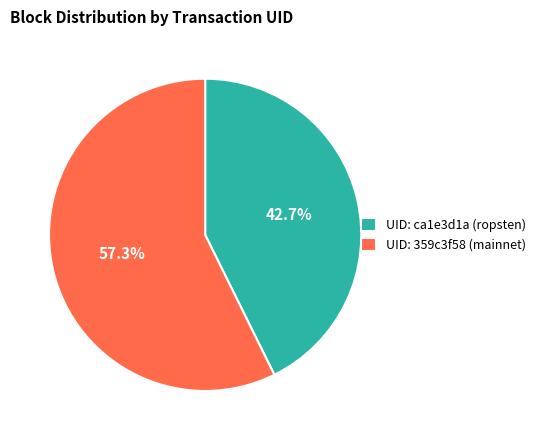

Rank the categories by value from lowest to highest.

UID: ca1e3d1a (ropsten), UID: 359c3f58 (mainnet)